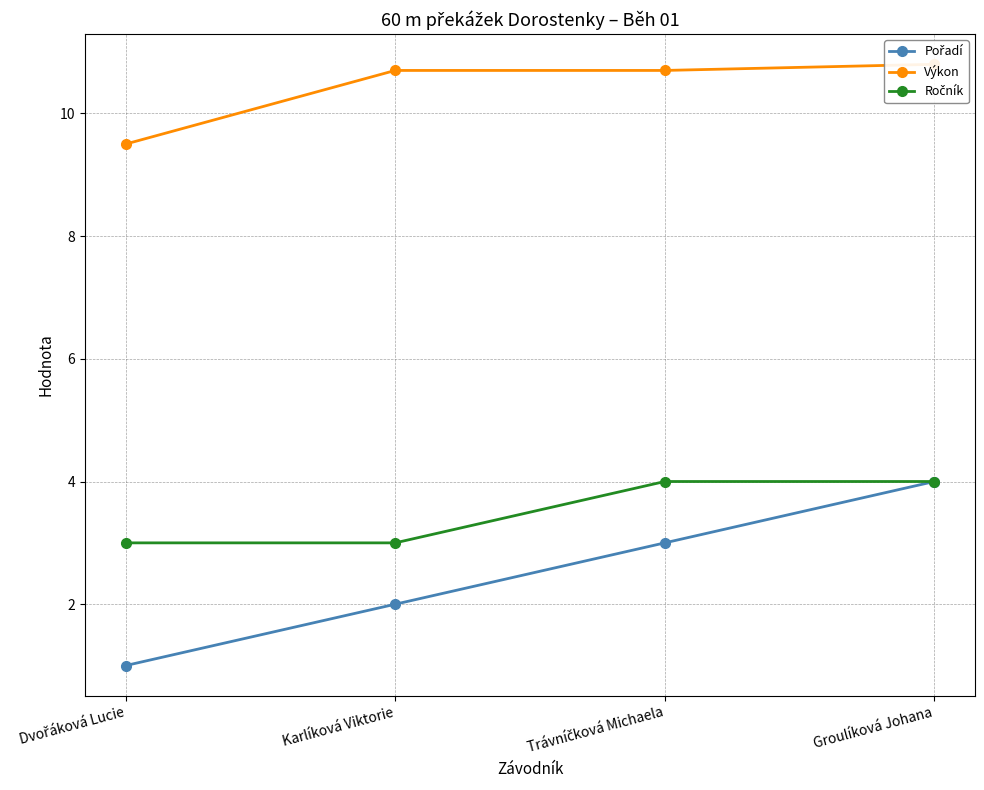

What is the minimum value shown in the chart?

1.0